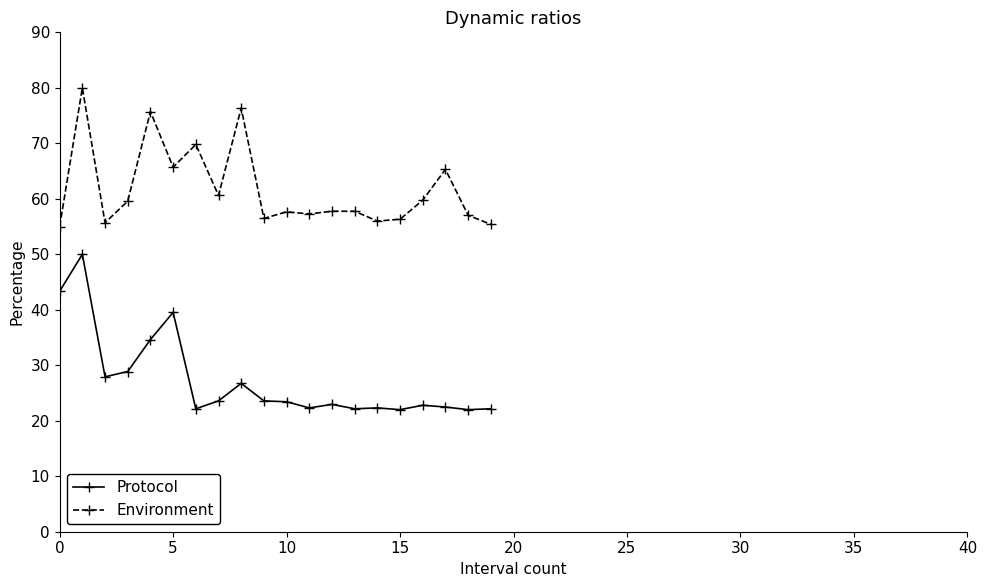

Rank the series by their maximum value, from lowest to highest.

Protocol, Environment